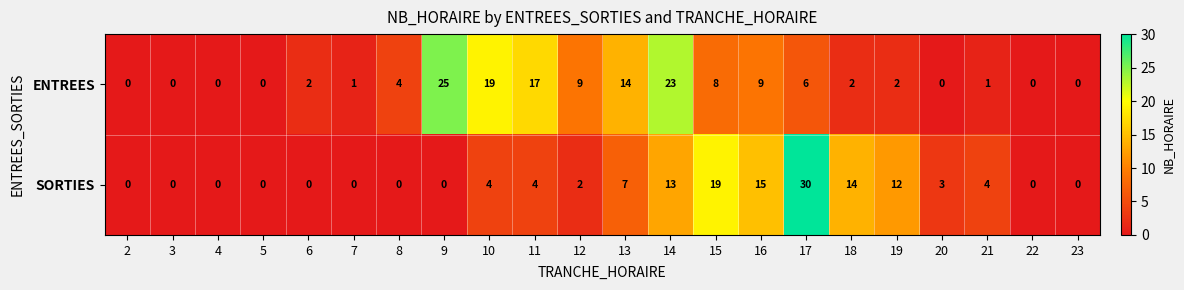

What is the difference between the highest and lowest values at 21?

3